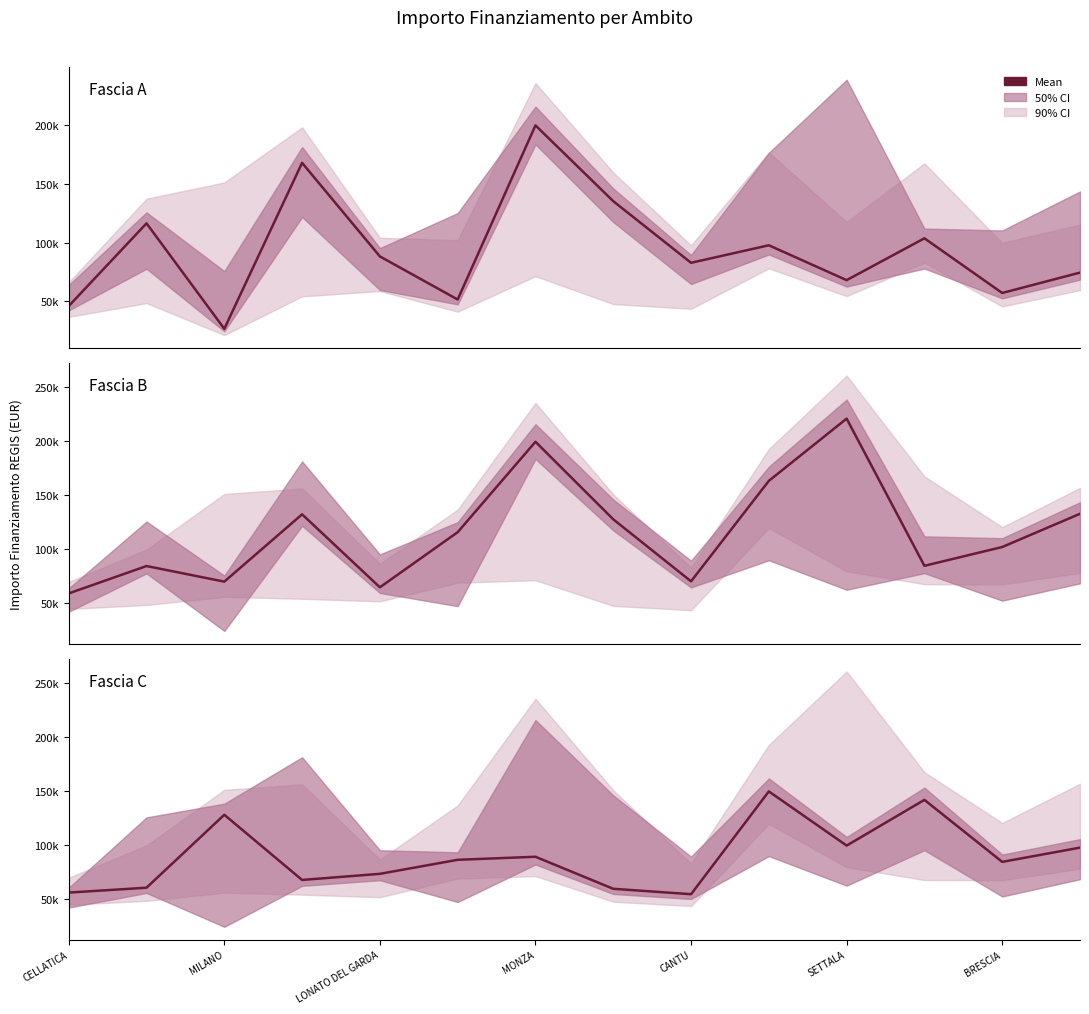

Which series ends up on top after the final intersection of Fascia A and Fascia C?

Fascia C